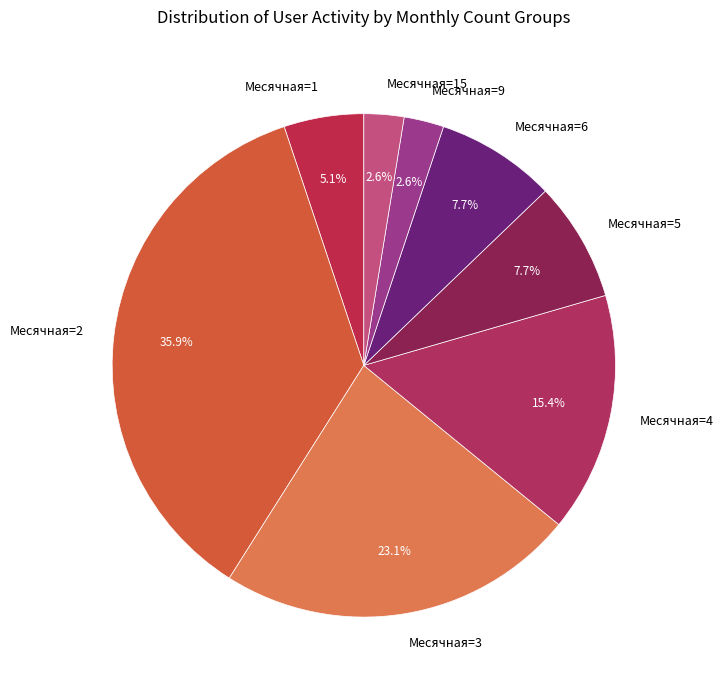

Is Месячная=2 the majority of the pie?

No